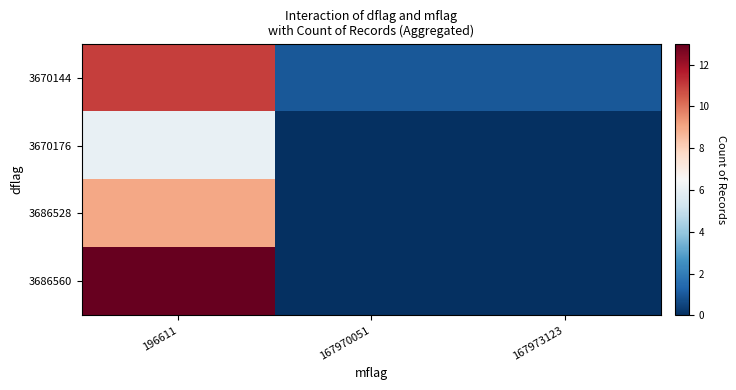

How many data points does each series have?

3